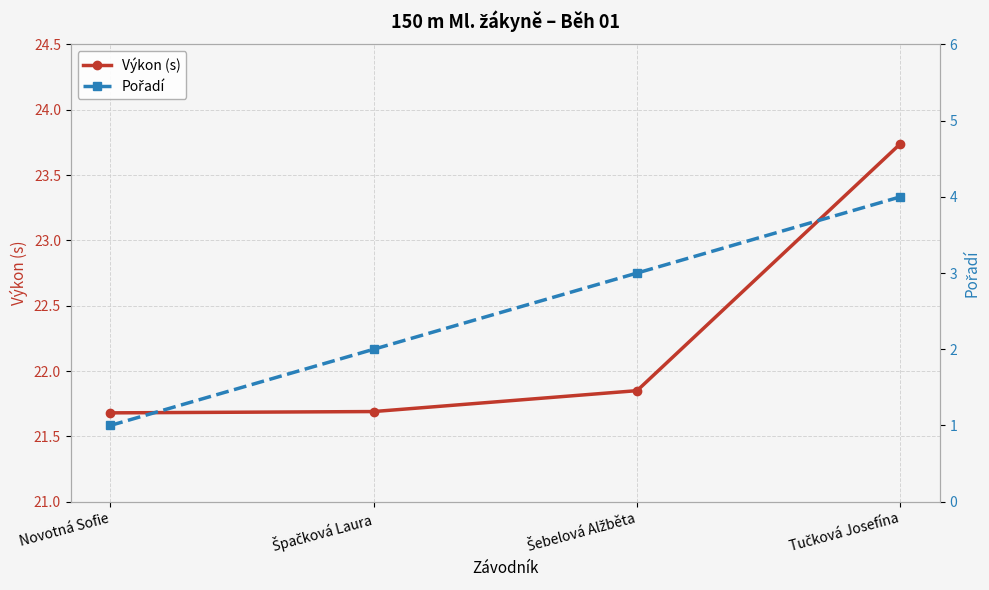

Is the value of Pořadí at Šebelová Alžběta greater than the value of Výkon (s) at Novotná Sofie?

No